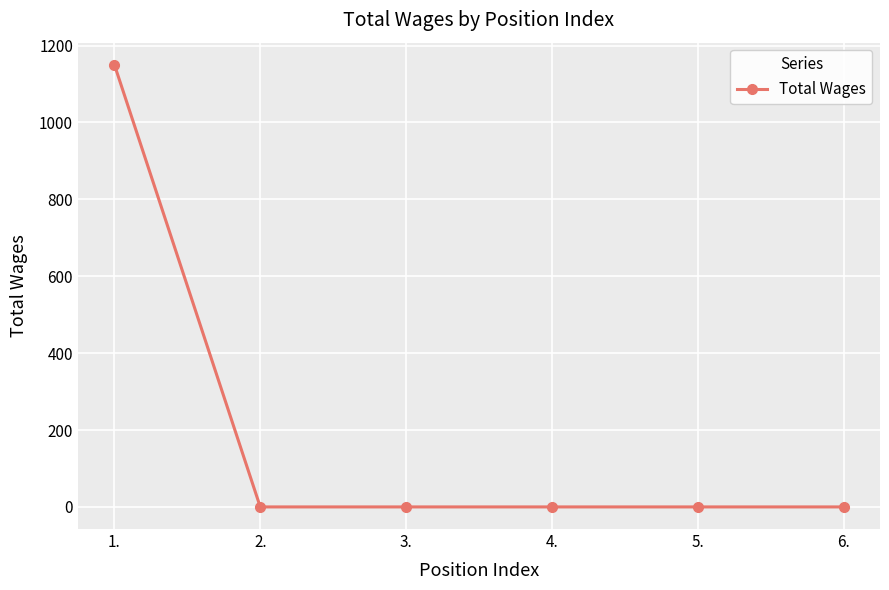

What is the maximum value shown in the chart?

1150